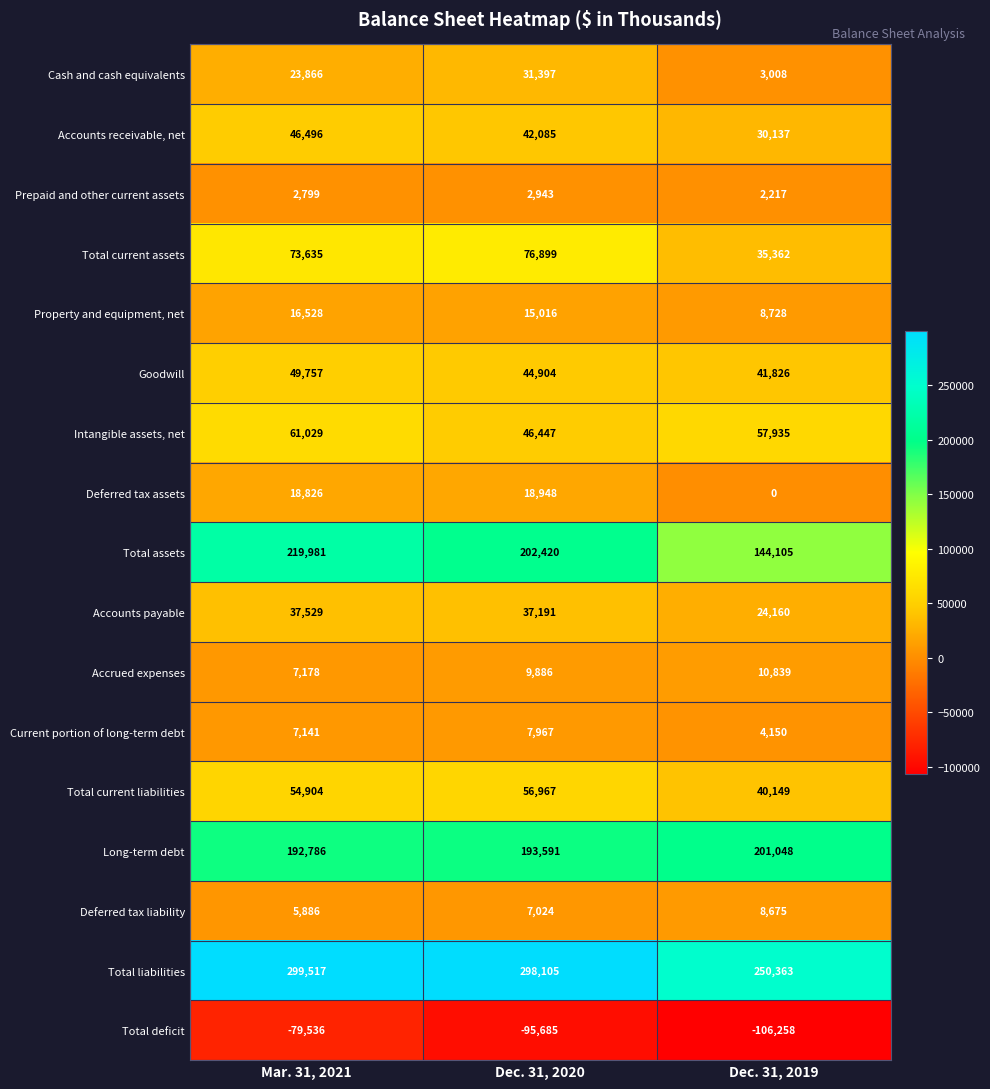

Is it true that Goodwill equals 44904 at Dec. 31, 2020?

True